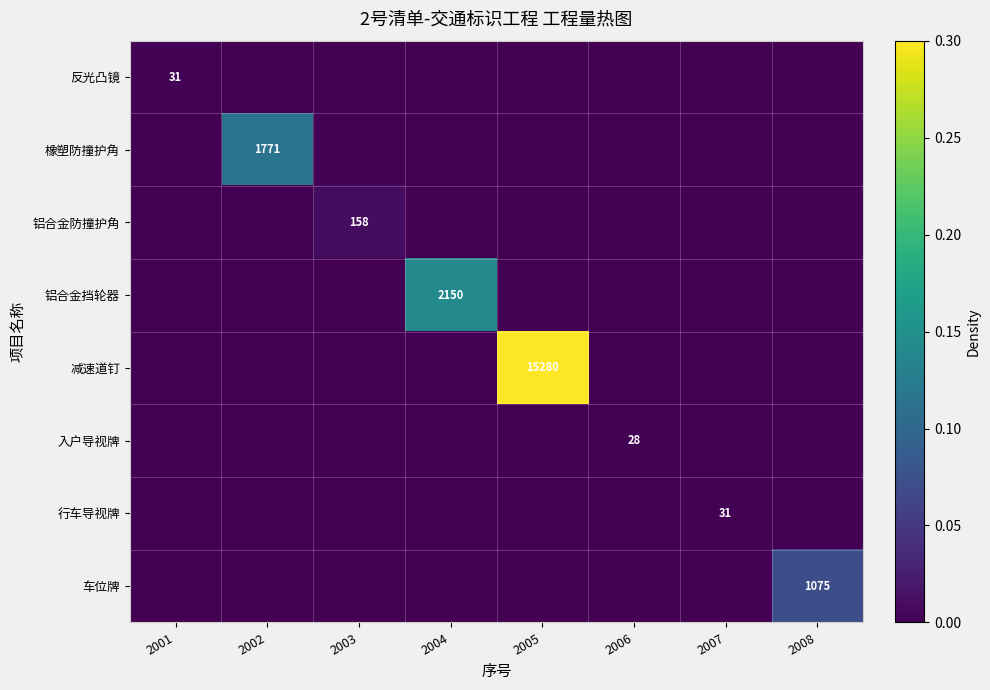

Between 2001 and 2007, which series saw the biggest shift?

反光凸镜